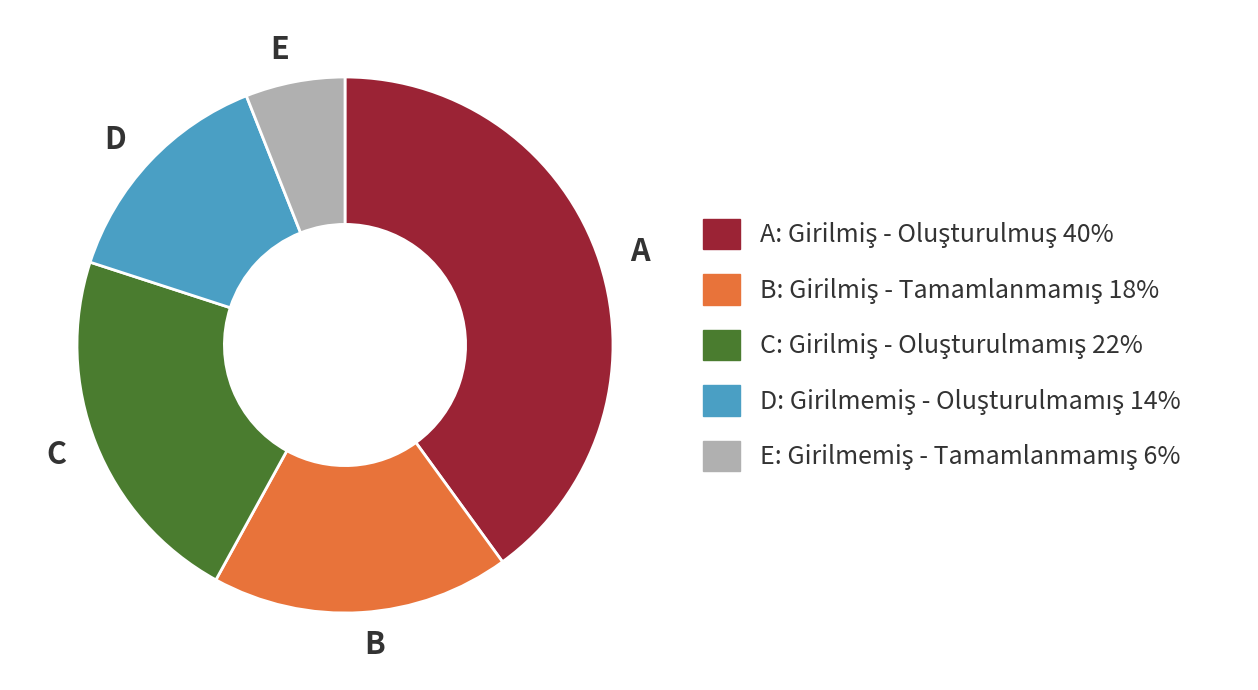

Rank the categories by value from highest to lowest.

A, C, B, D, E